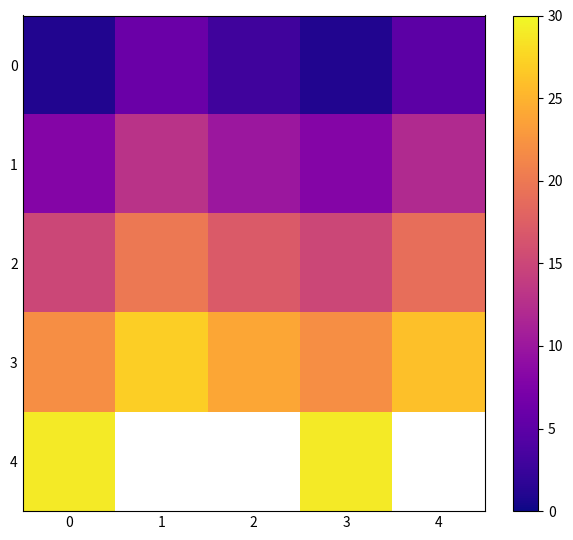

At how many categories does at least one series exceed 22?

5